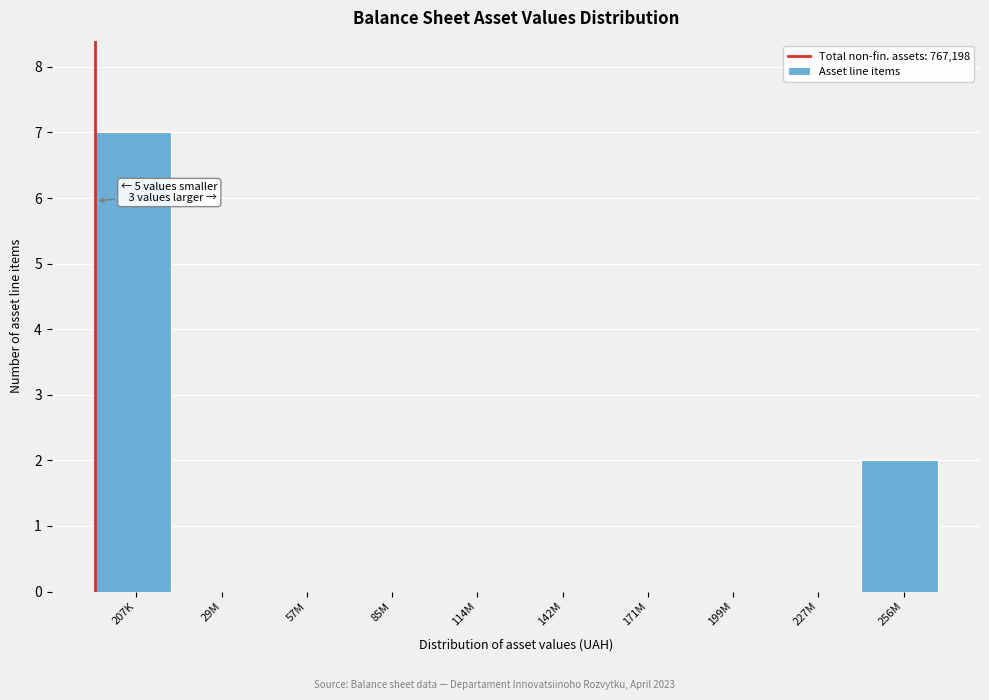

Reading right to left, extract all data points from this chart.

256M=2	227M=0	199M=0	171M=0	142M=0	114M=0	85M=0	57M=0	29M=0	207K=7